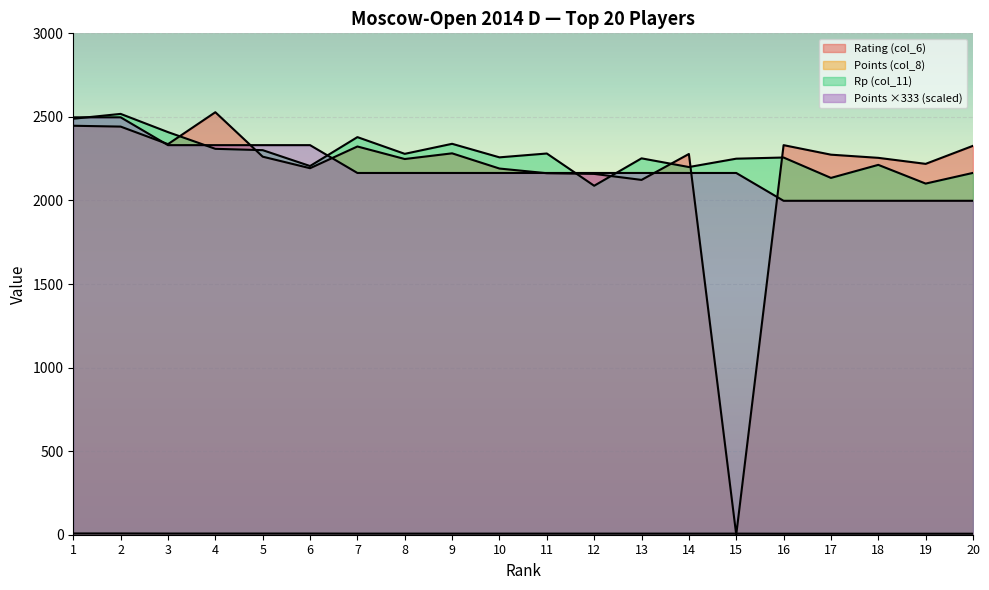

Where is Rating (col_6) nearest to the value 1264?

13